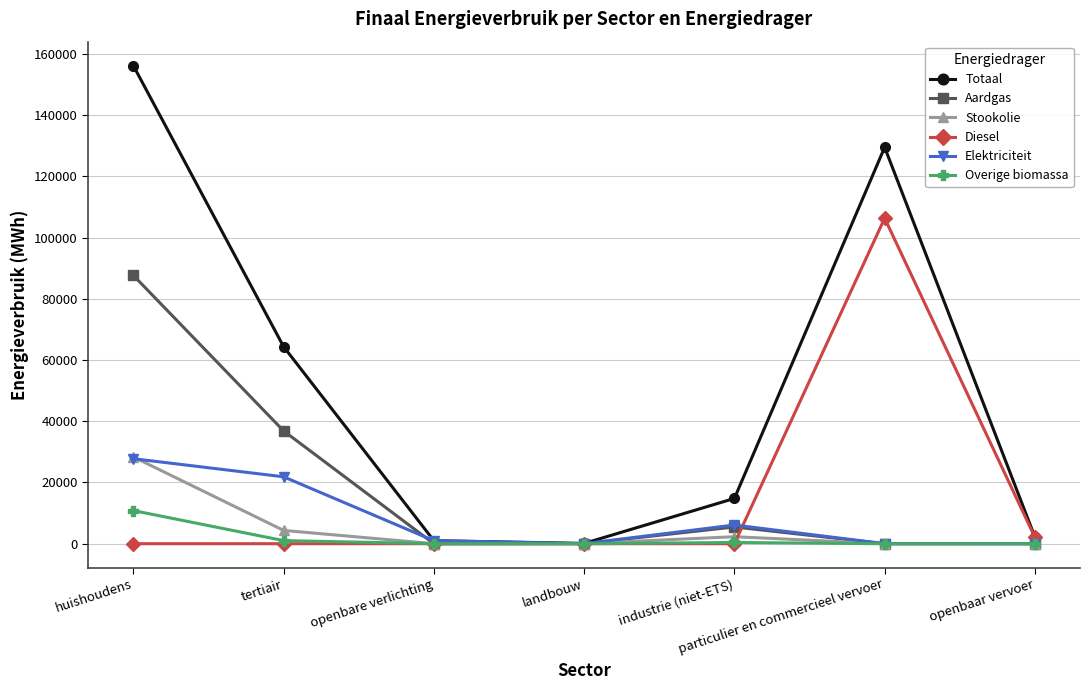

What is the total value across all series at huishoudens?

310851.0